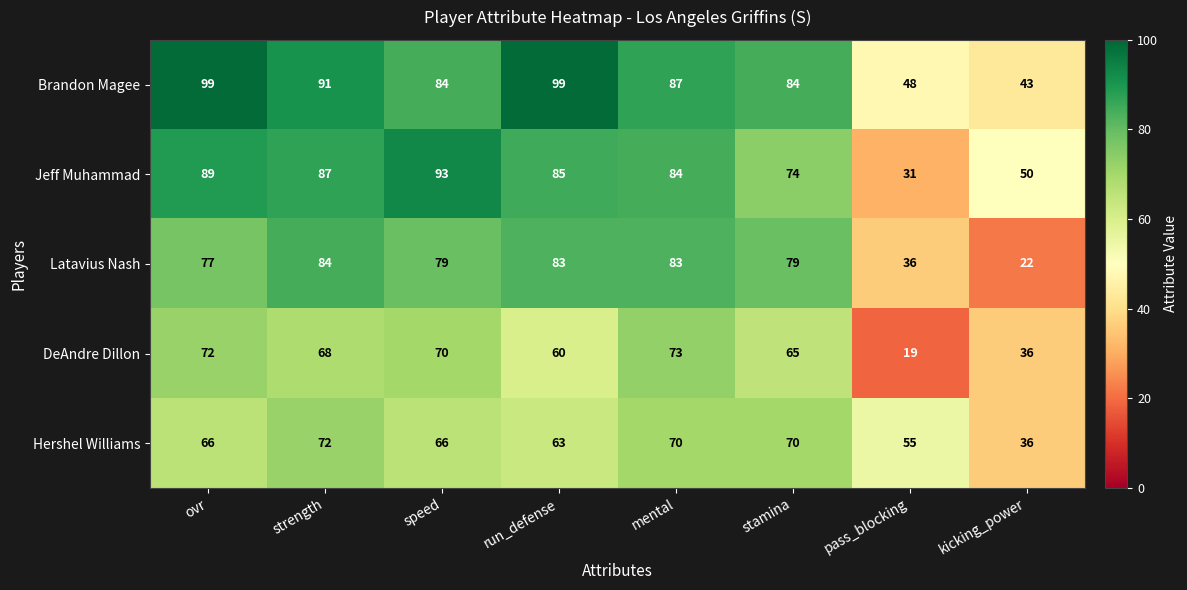

Rank the series by their maximum value, from highest to lowest.

Brandon Magee, Jeff Muhammad, Latavius Nash, DeAndre Dillon, Hershel Williams